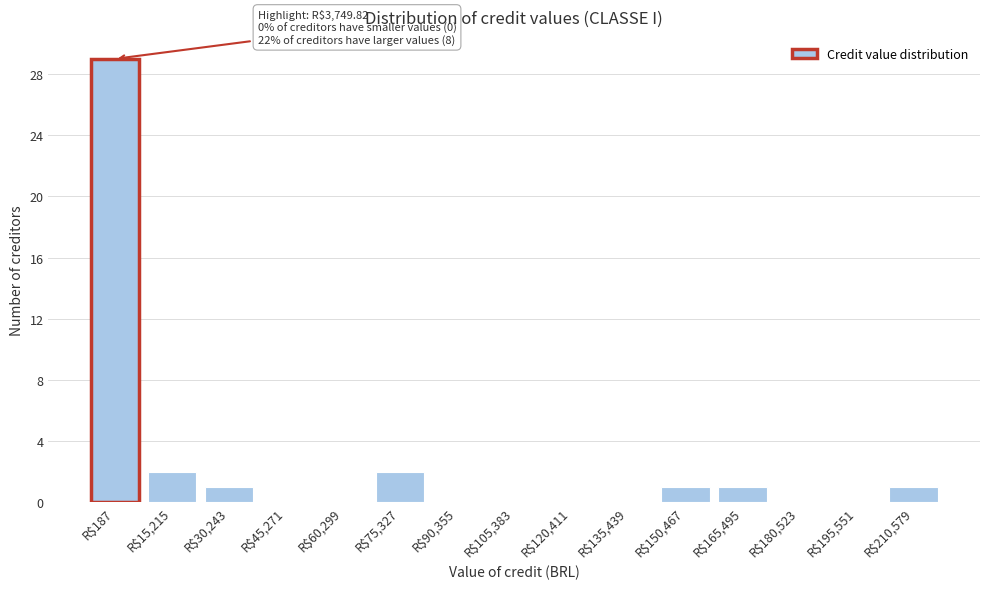

The value at R$105,383 is 0. True or false?

True